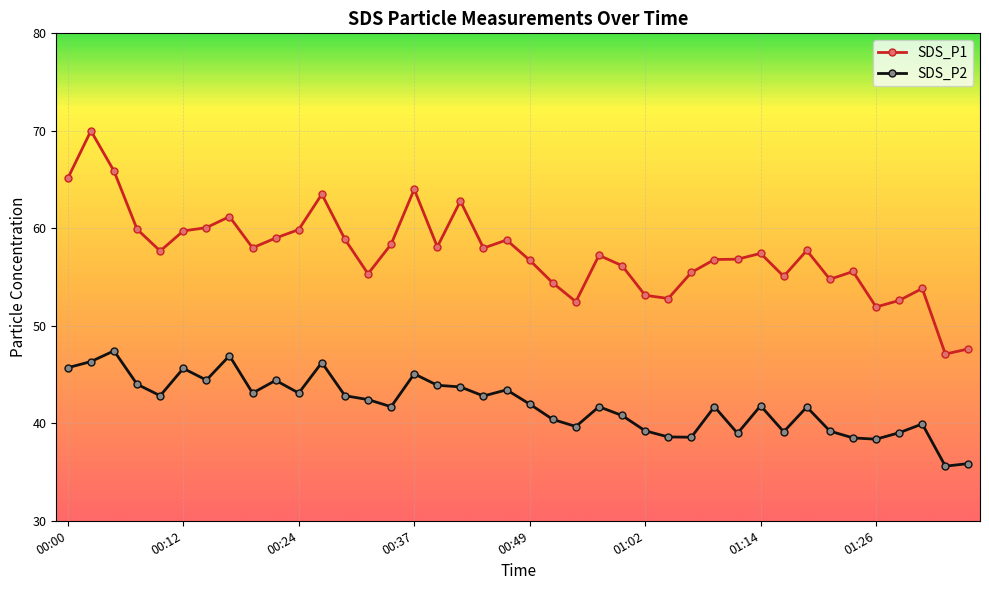

Which series has the widest spread of values?

SDS_P1